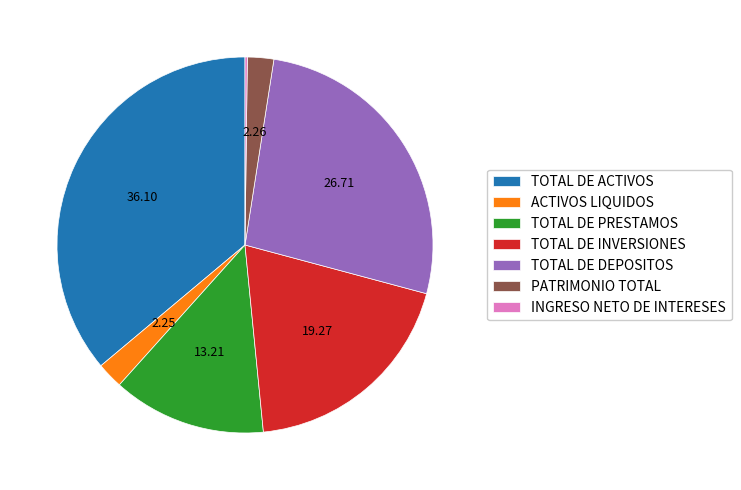

Does ACTIVOS LIQUIDOS account for over 50% of the chart?

No